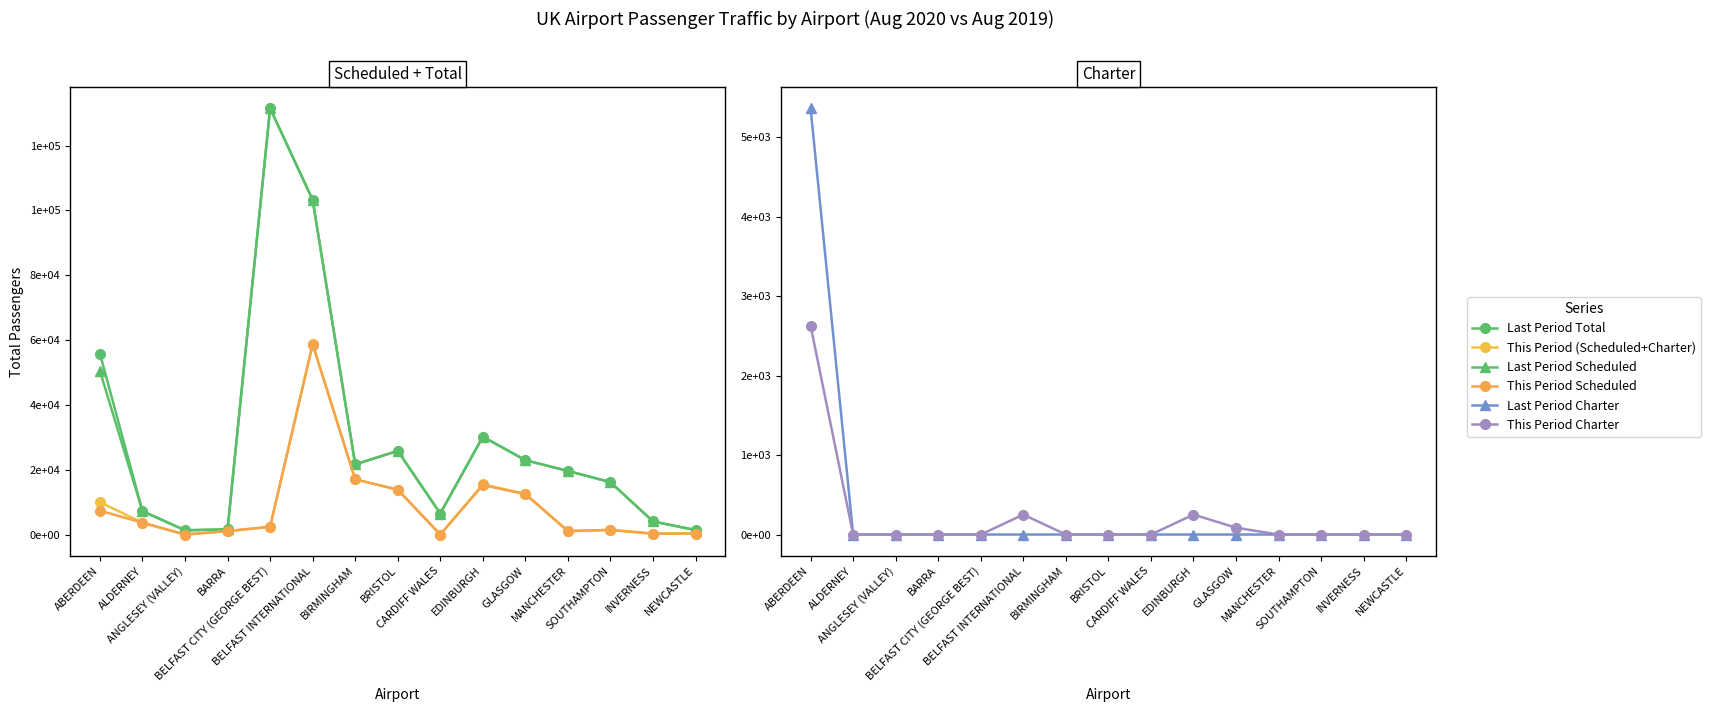

Which series has the widest spread of values?

Last Period Total